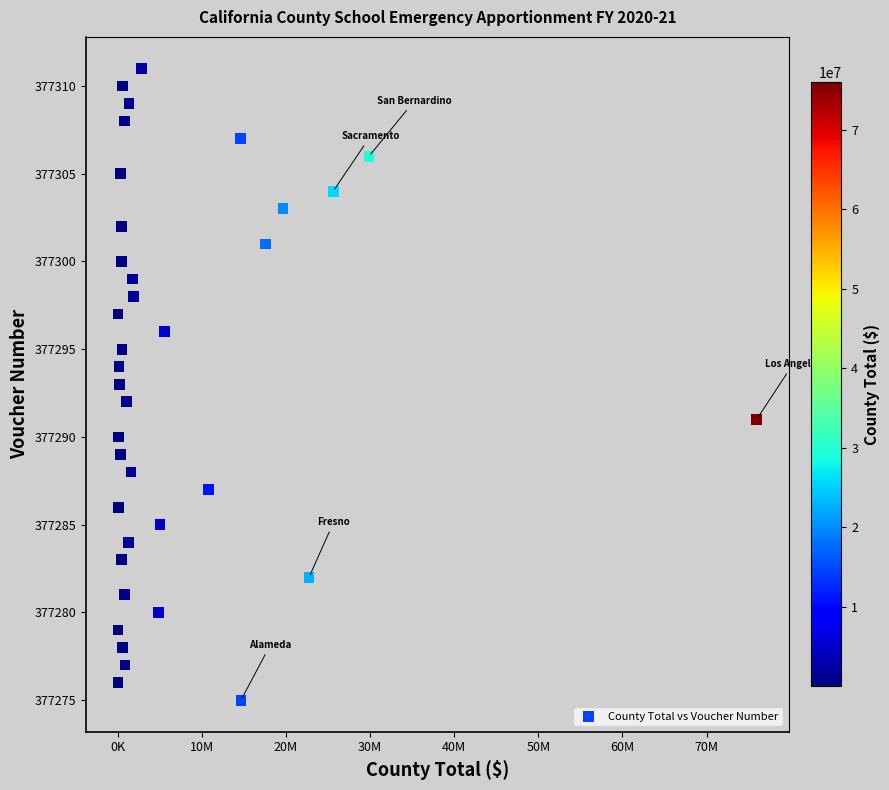

What is the range of X values (max minus min)?

75944426